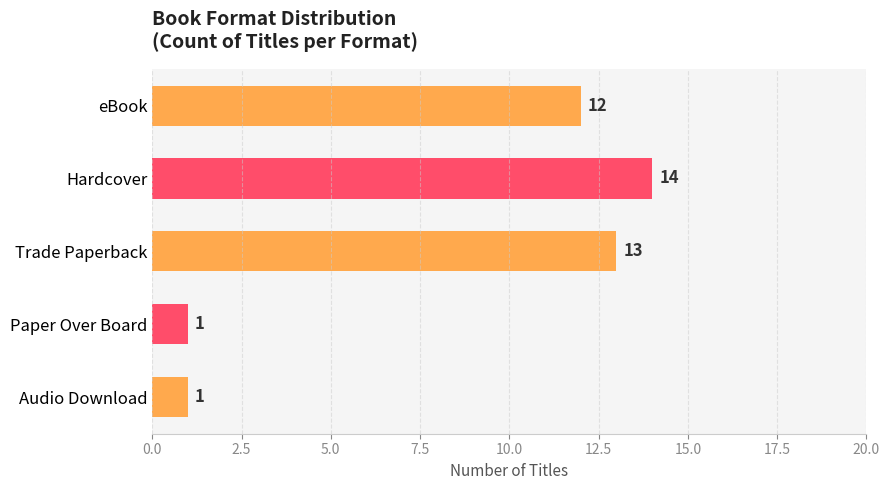

Reading left to right, list all the values displayed in this chart.

eBook=12	Hardcover=14	Trade Paperback=13	Paper Over Board=1	Audio Download=1